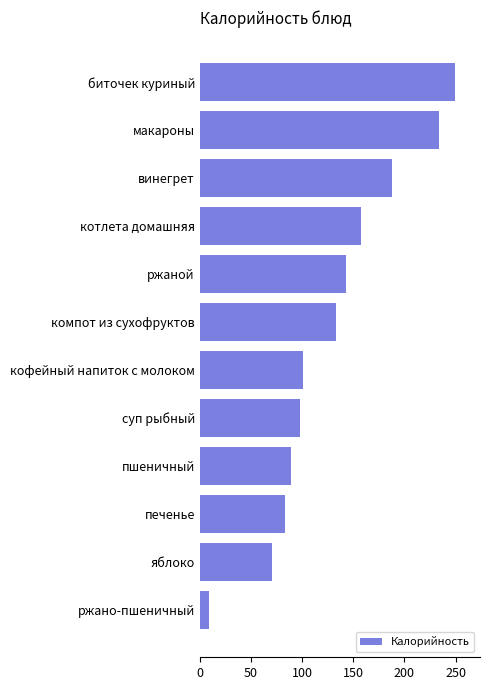

The chart shows a value of 234.0 at макароны. True or false?

True